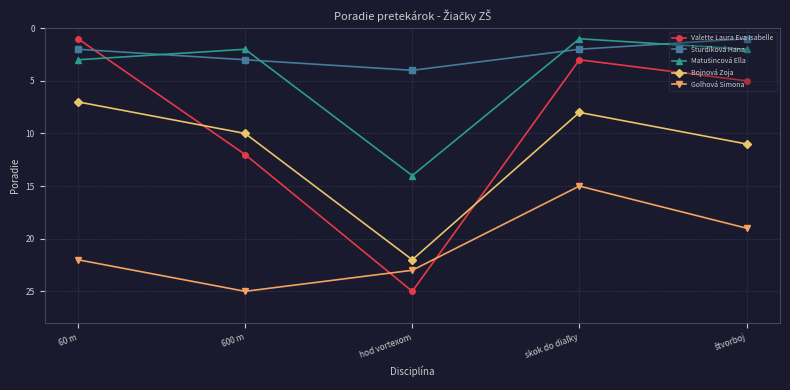

What is the difference between the highest and lowest values at 600 m?

23